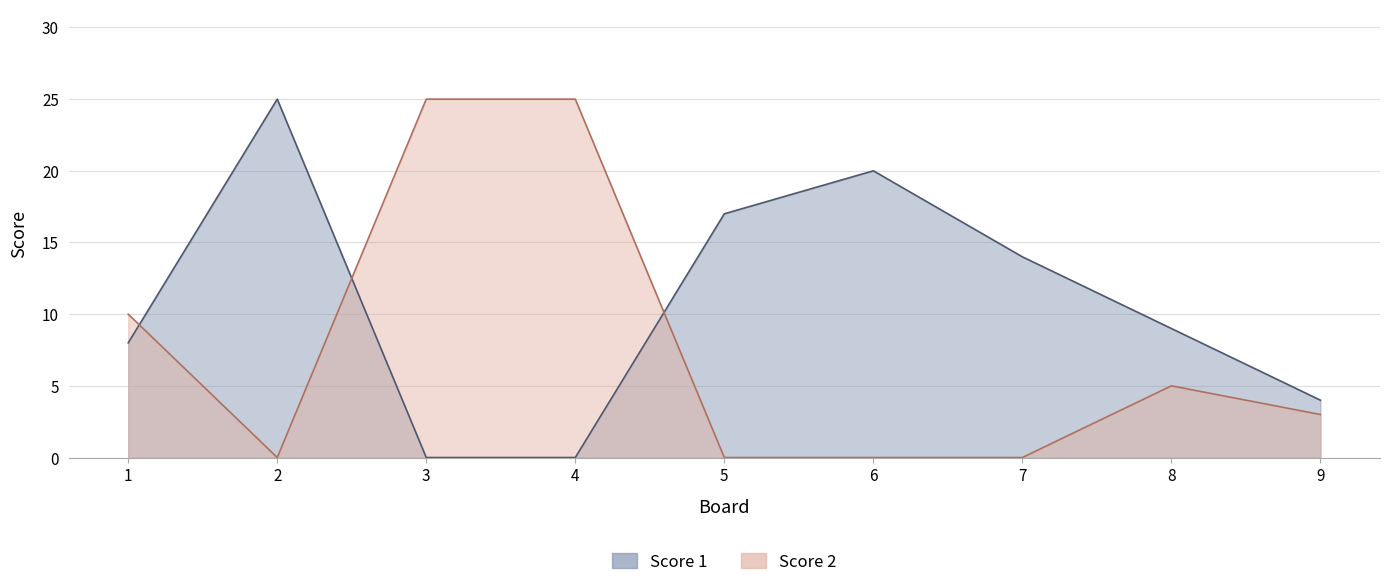

True or false: Score 1 has a value of 25 at 2.

True